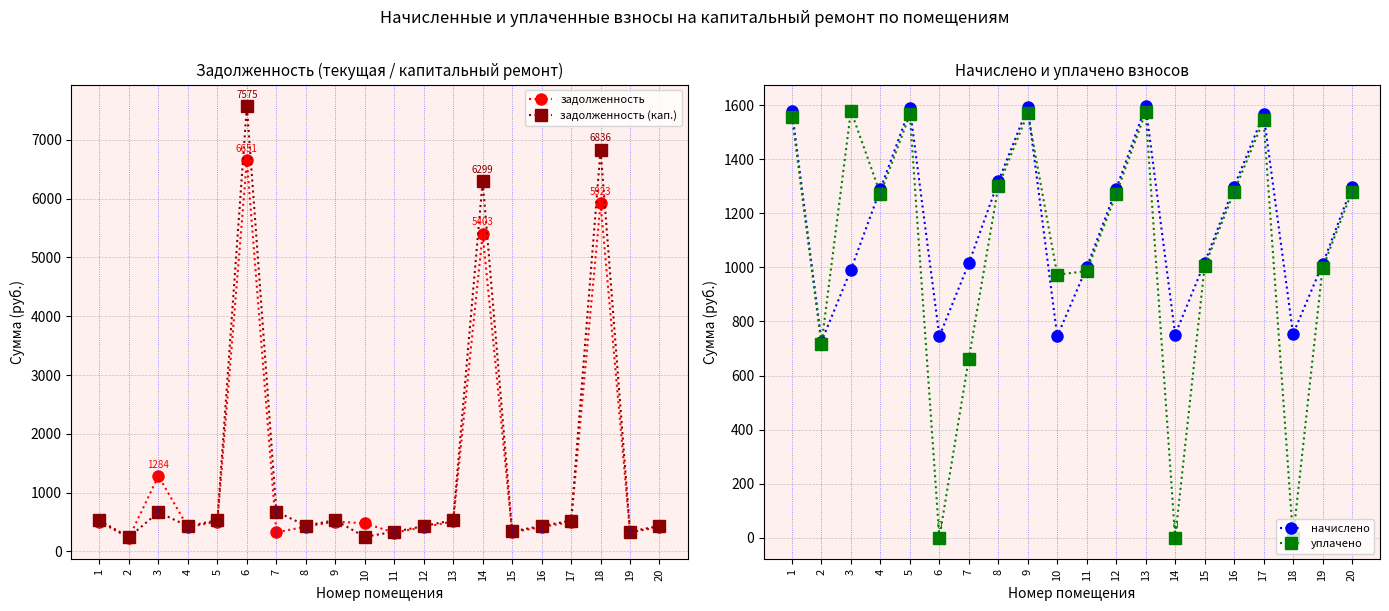

Reading left to right, transcribe all the data shown in this chart.

задолженность: 504.4	231.8	1283.6	411.9	507.1	6650.9	324.3	420.9	508.5	477.9	319.5	411.9	509.9	5402.6	325.0	414.7	500.2	5922.7	322.9	414.7
задолженность (кап.): 526.3	241.9	666.2	429.8	529.2	7574.9	676.8	439.2	530.6	248.4	333.4	429.8	532.1	6299.4	339.1	432.7	522.0	6835.7	337.0	432.7
начислено: 1579.0	725.8	991.4	1289.5	1587.6	745.2	1015.2	1317.6	1591.9	745.2	1000.1	1289.5	1596.2	751.7	1017.4	1298.2	1566.0	753.8	1010.9	1298.2
уплачено: 1557.0	715.7	1579.0	1271.6	1565.5	0.0	662.7	1299.3	1569.8	972.9	986.2	1271.6	1574.1	0.0	1003.2	1280.1	1544.2	0.0	996.8	1280.1